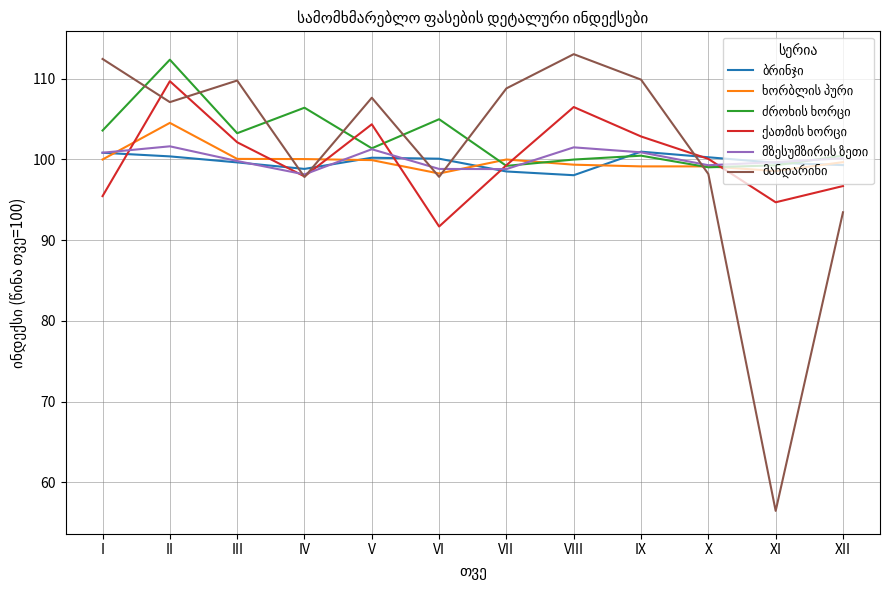

At which category is the sum across all series the highest?

II